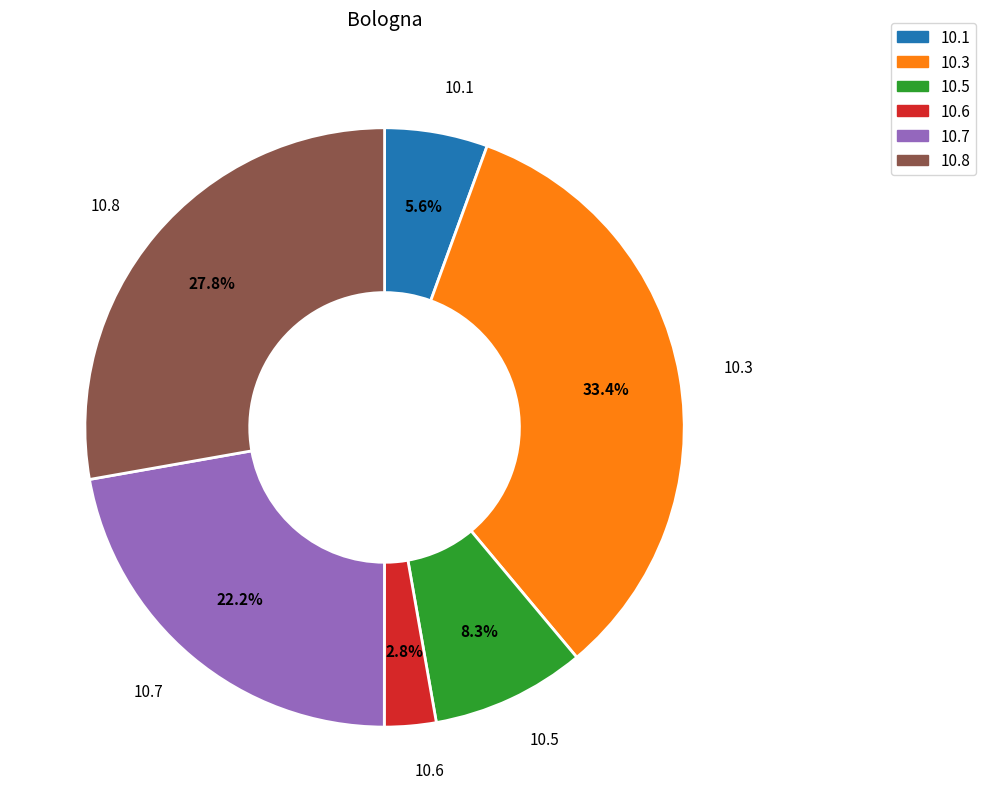

What is the ratio of the value at 10.5 to the value at 10.6?

3.0